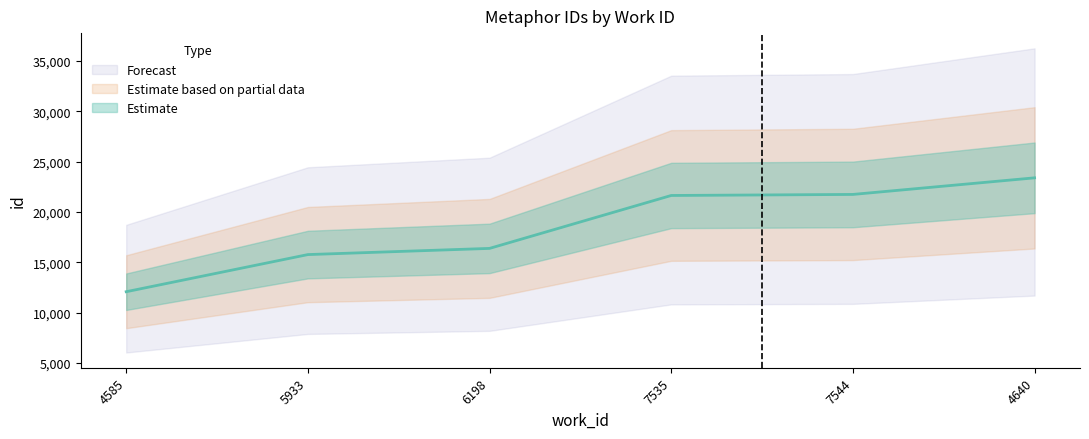

List the labels in order of value, smallest first.

4585, 5933, 6198, 7535, 7544, 4640